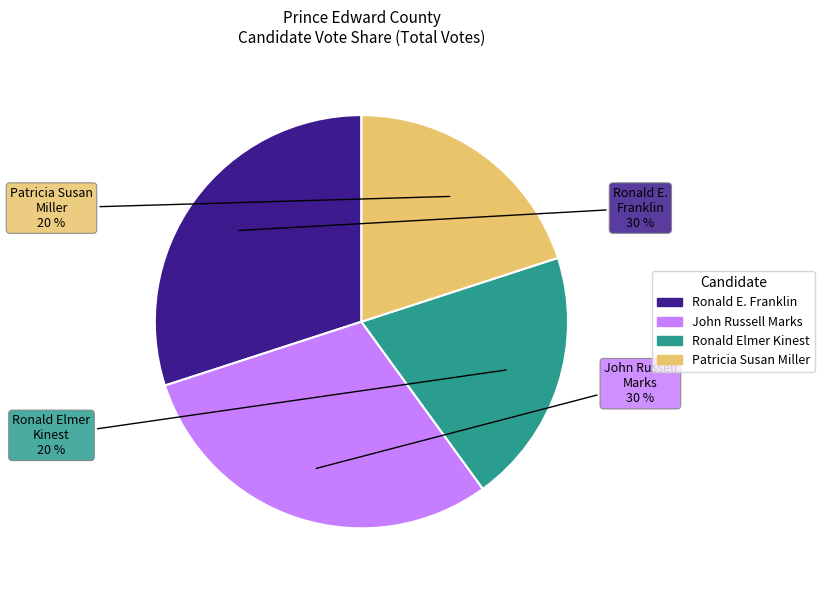

To the nearest percent, what is the average slice percentage?

25%